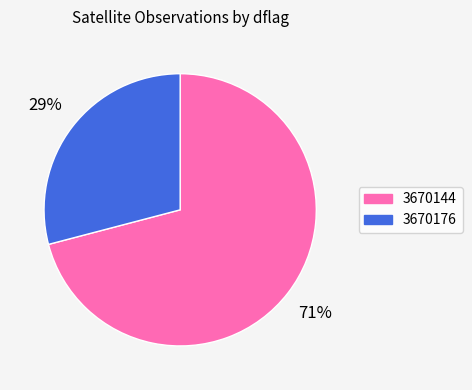

Combined, do 3670144 and 3670176 account for over 50%?

Yes